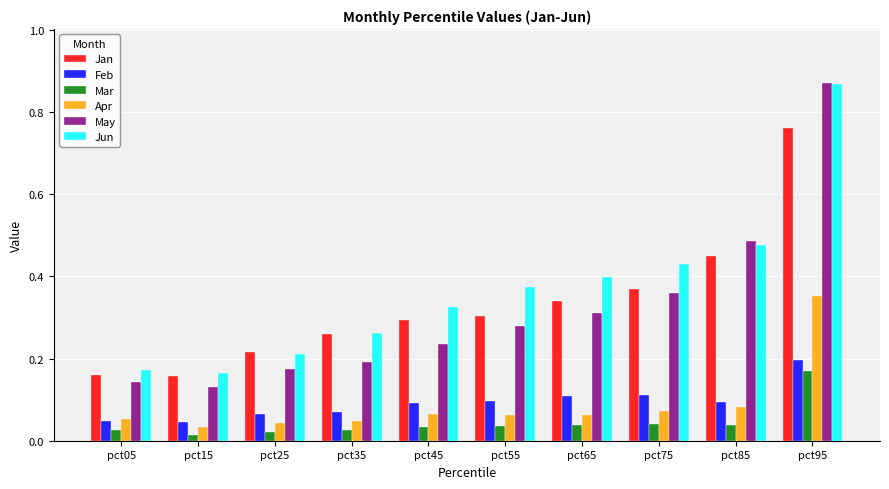

What is the difference between the maximum and minimum values in the May series?

0.7